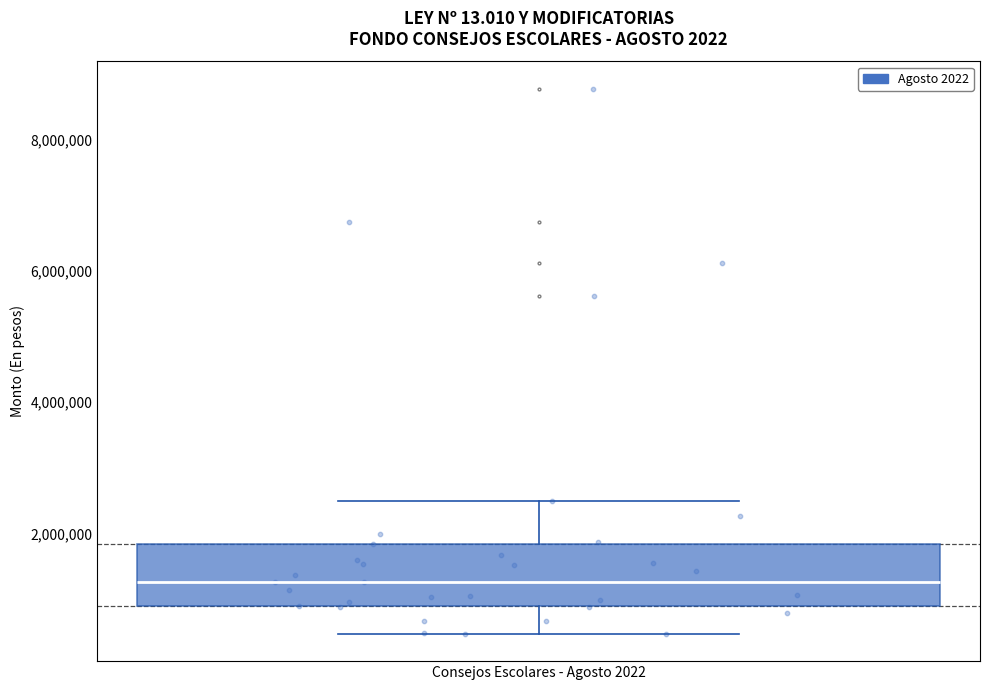

Transcribe this box plot: give where the median line is, the range the box spans, and where the two whiskers end, as read against the y-axis. The values are not printed on the chart, so give them approximately, as read against the axis.

median 1200000, box 800000 to 1800000, whiskers 400000 to 2400000